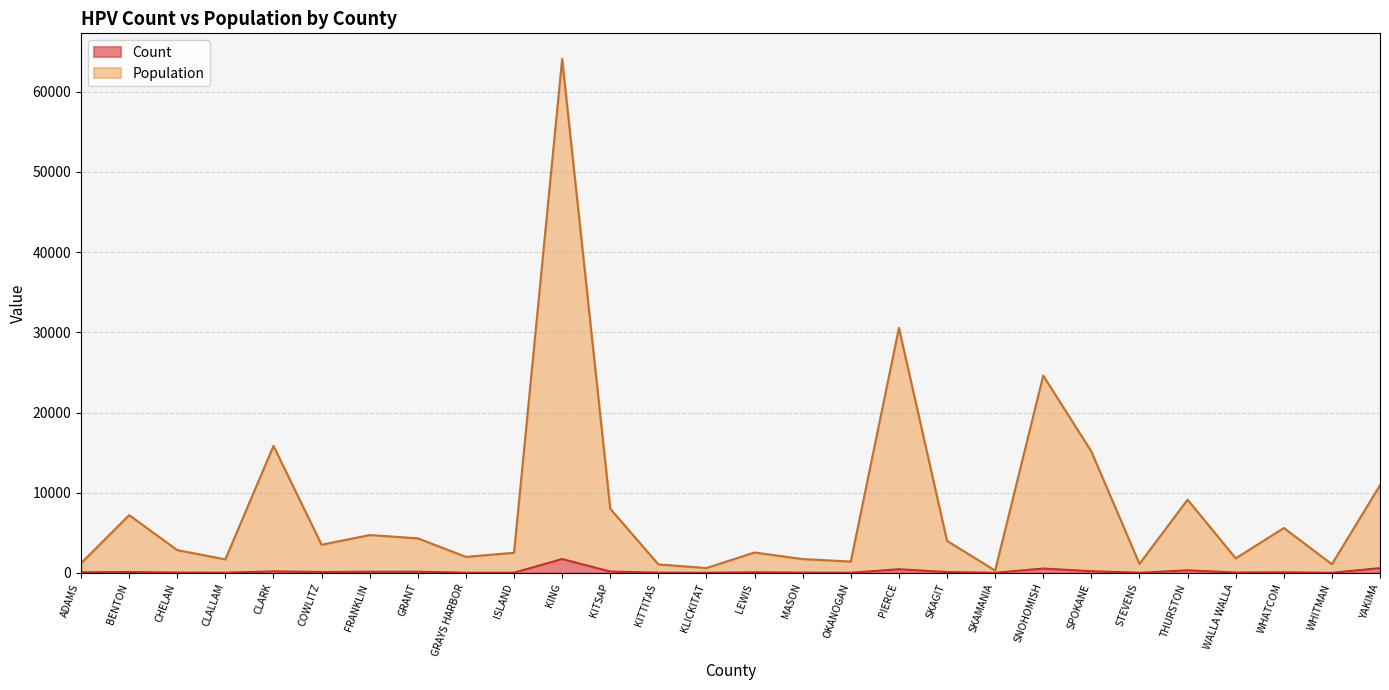

Is it true that Count equals 110 at COWLITZ?

True